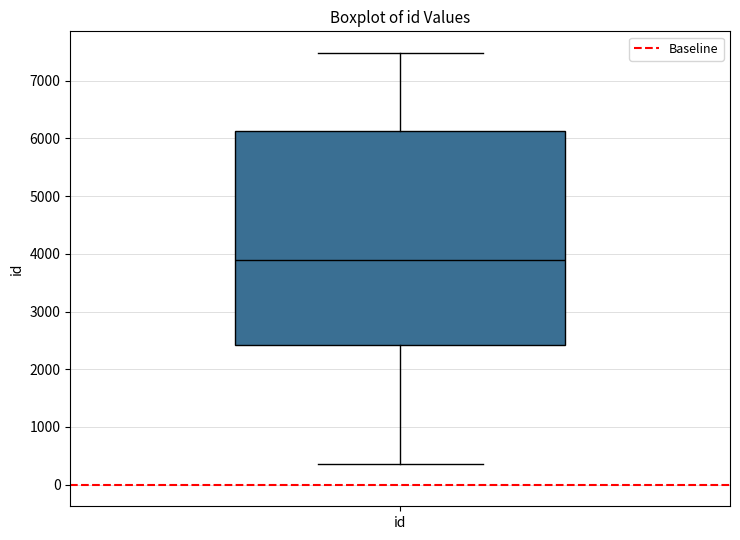

Read this box plot against the y-axis: the position of the median line, the range covered by the box, and the ends of both whiskers. The values are not printed on the chart, so give them approximately, as read against the axis.

median 3900, box 2400 to 6100, whiskers 400 to 7500